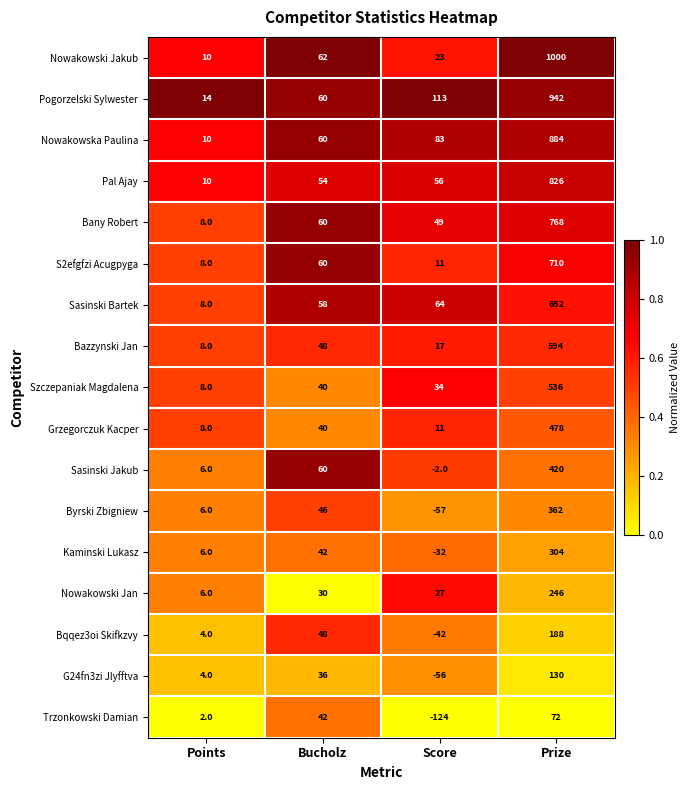

Which series has the widest spread of values?

Nowakowski Jakub